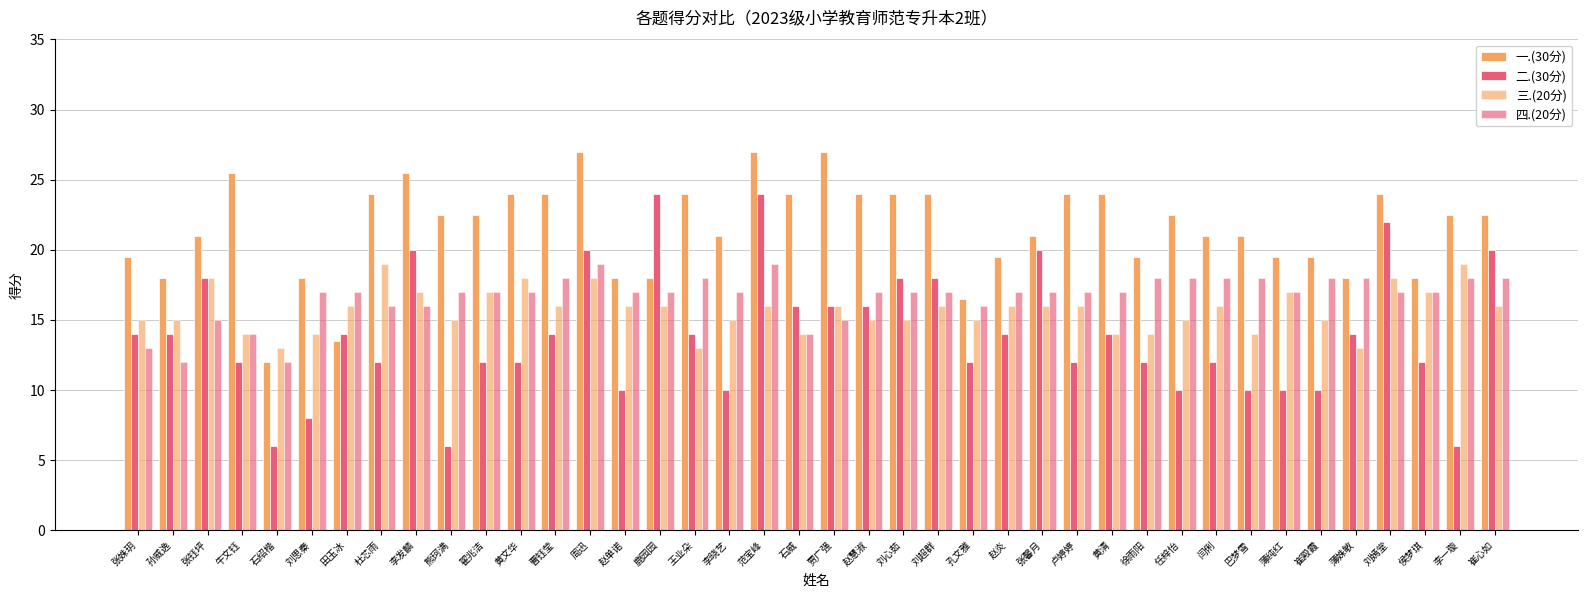

Which category has the lowest value in the 四.(20分) series?

孙威逸